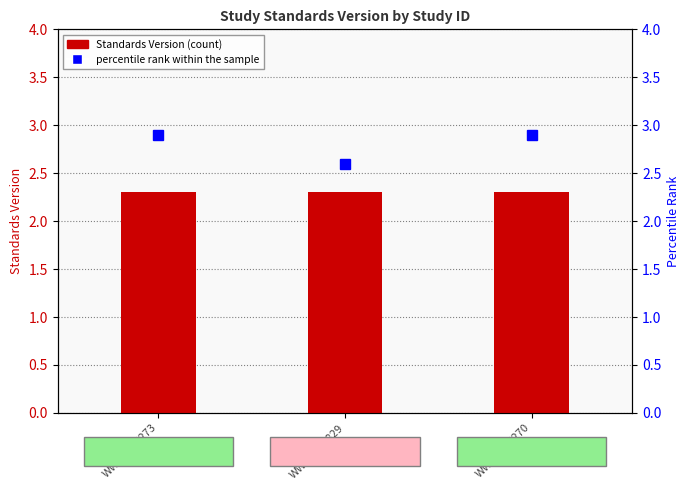

How many groups of bars are there?

3